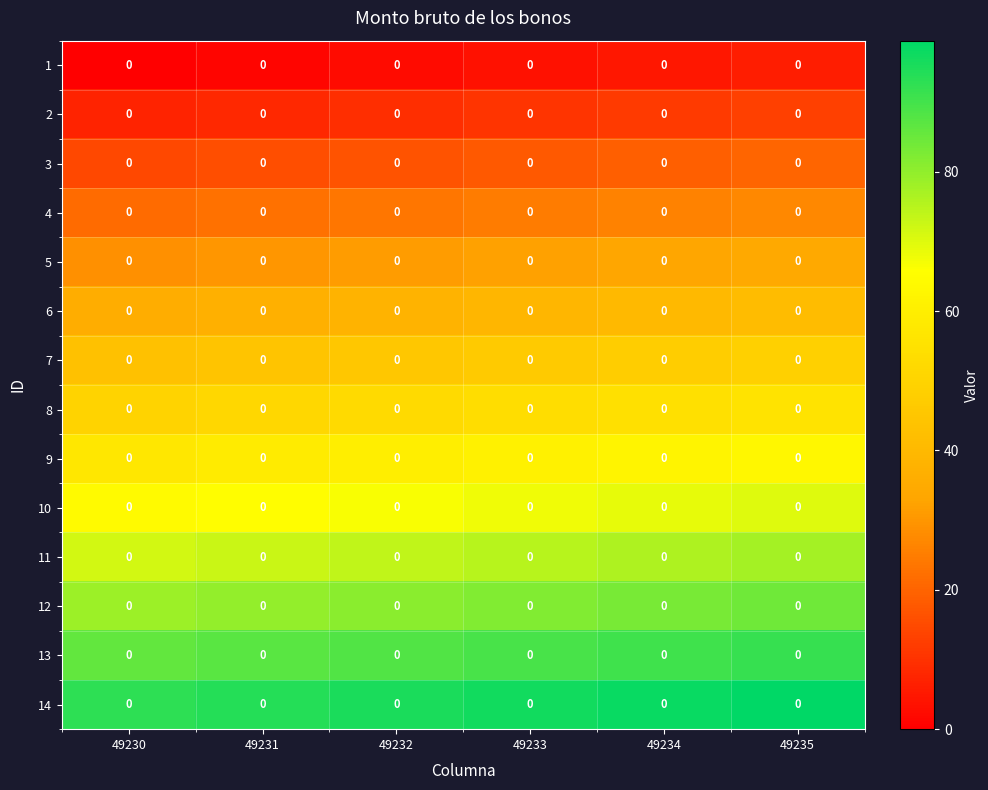

What is the average value of the 10 series?

67.3